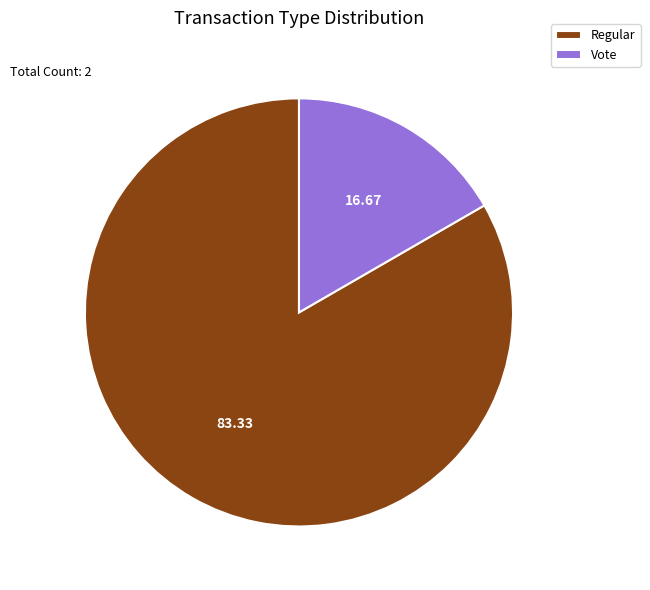

How many segments does this pie chart have?

2